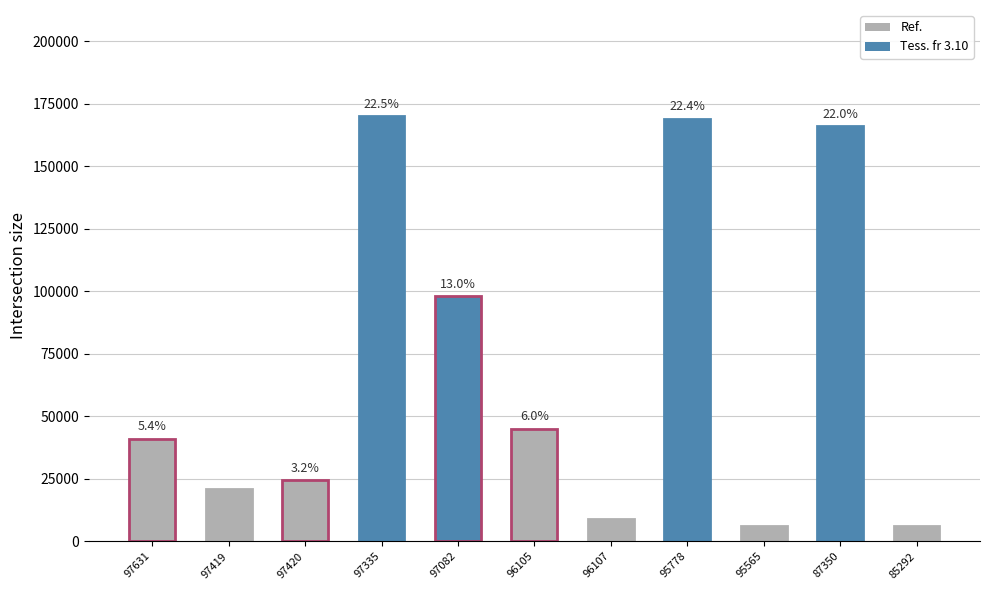

Are the bars horizontal?

No